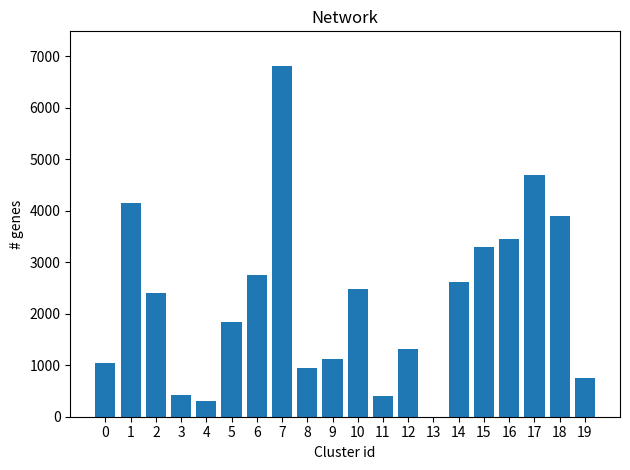

Which label corresponds to the largest value in the chart?

7